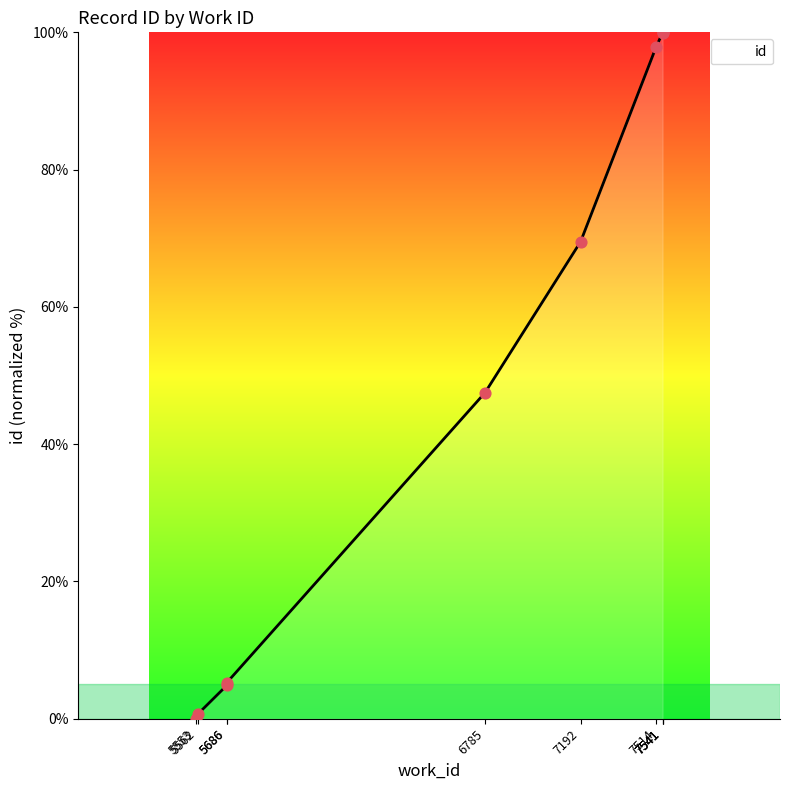

Between 7514 and 5562, which is larger?

7514